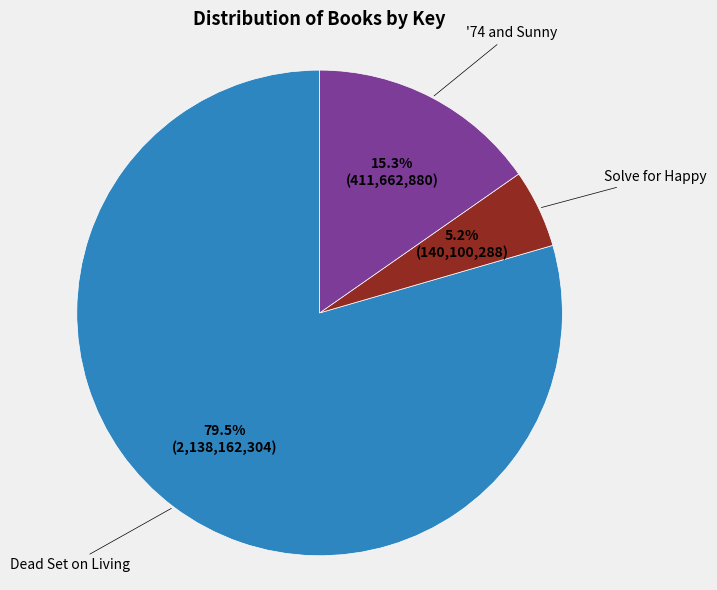

Does any single category account for the majority?

Yes